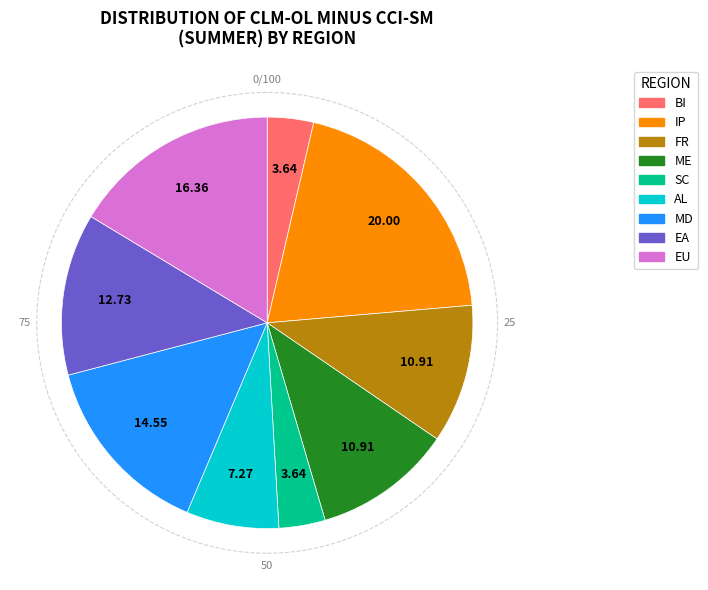

The SC slice represents 4% of the pie. True or false?

True